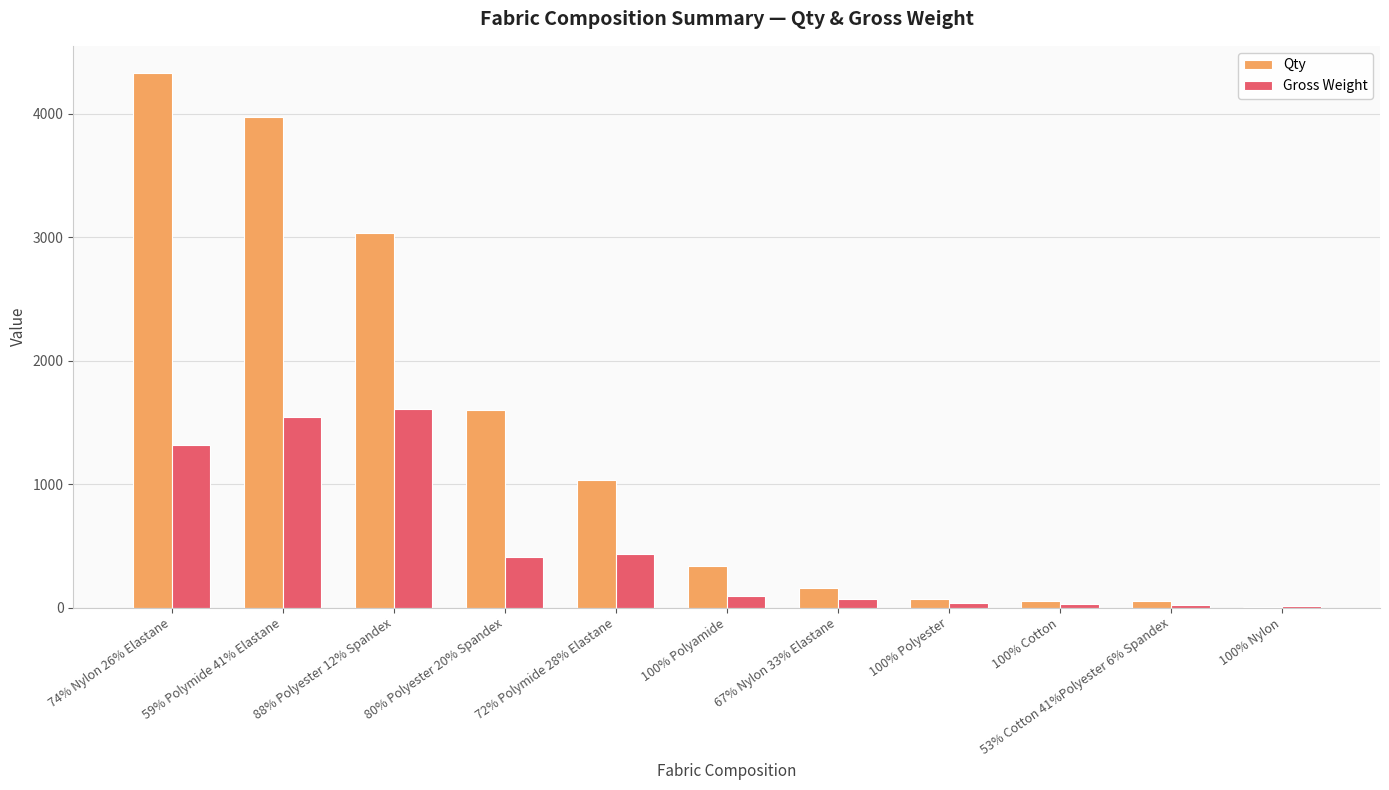

At which label does Qty reach its peak?

74% Nylon 26% Elastane